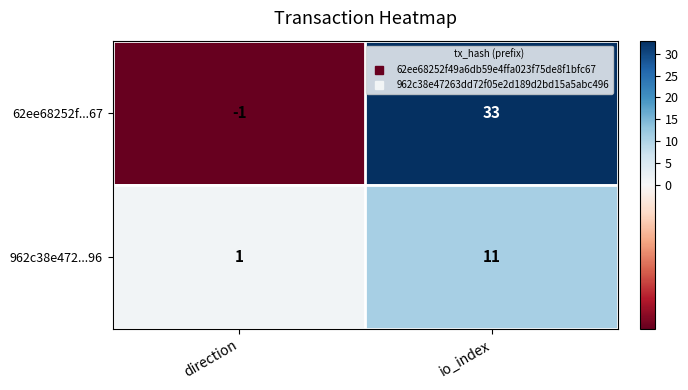

The value of 962c38e472...96 at io_index is 4. True or false?

False